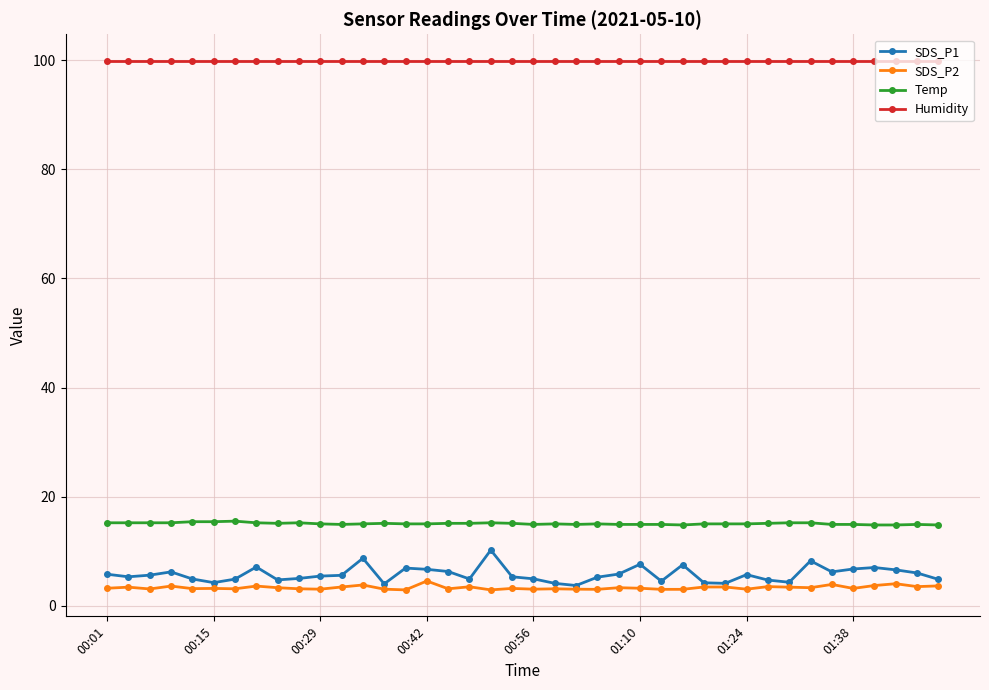

At how many categories does at least one series exceed 43?

40